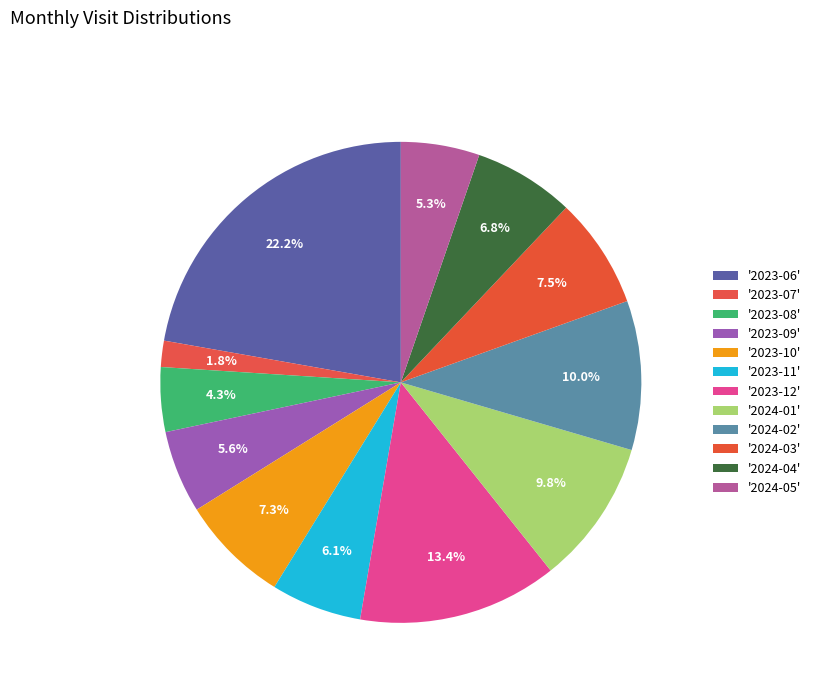

What is the largest slice in the pie chart?

2023-06